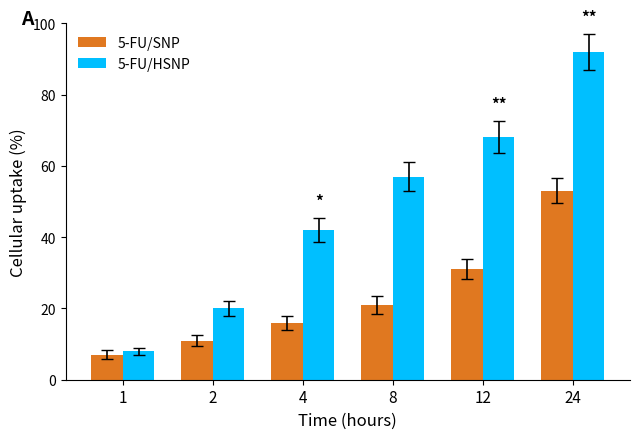

What is the total value across all series at 24?

145